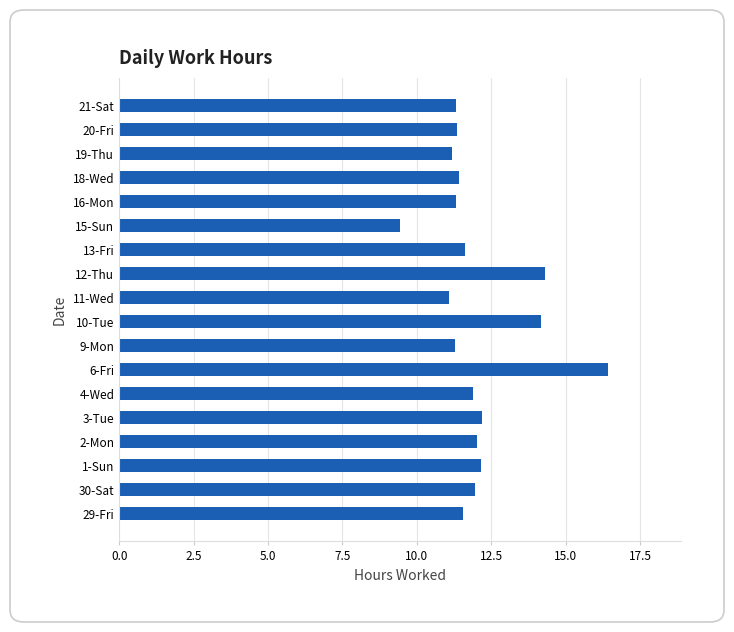

Between 3-Tue and 19-Thu, which is larger?

3-Tue